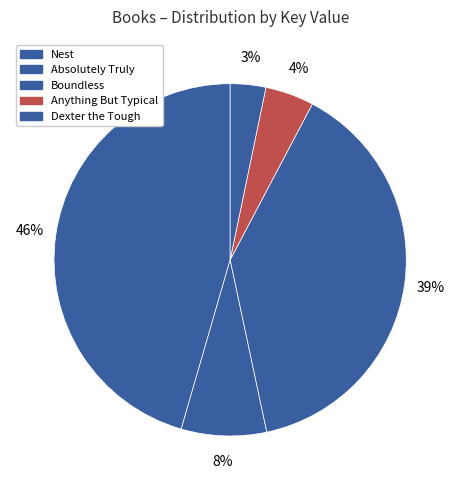

To the nearest percent, what portion does Nest represent?

46%